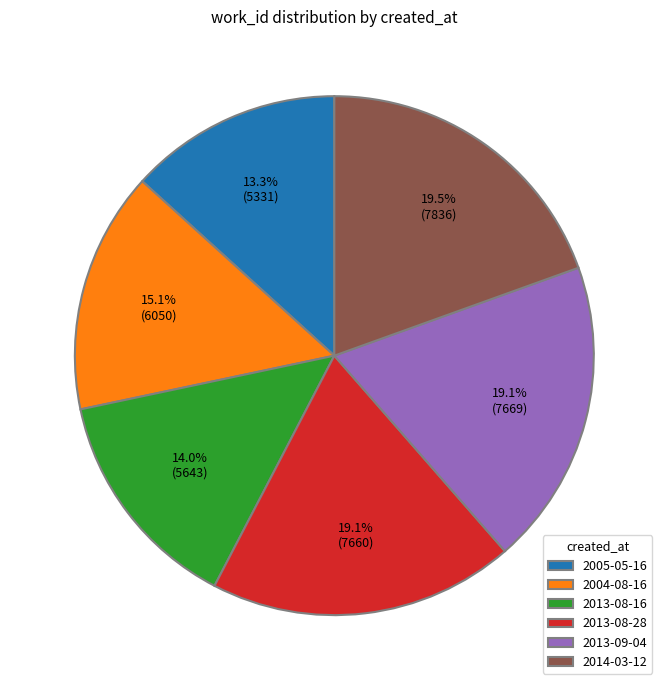

Which slice is the smallest?

2005-05-16